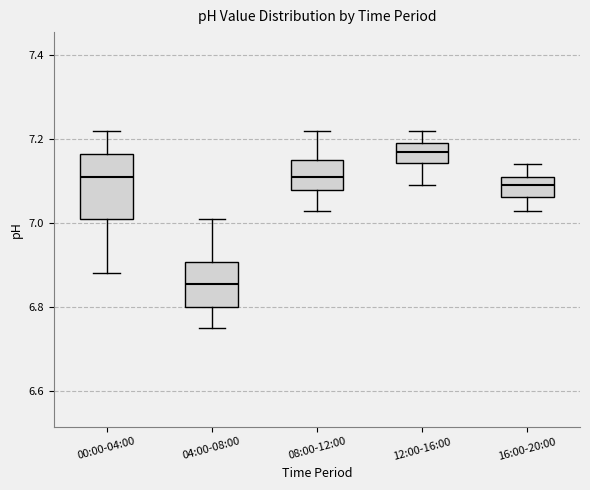

Which box's median line is the lowest?

04:00-08:00